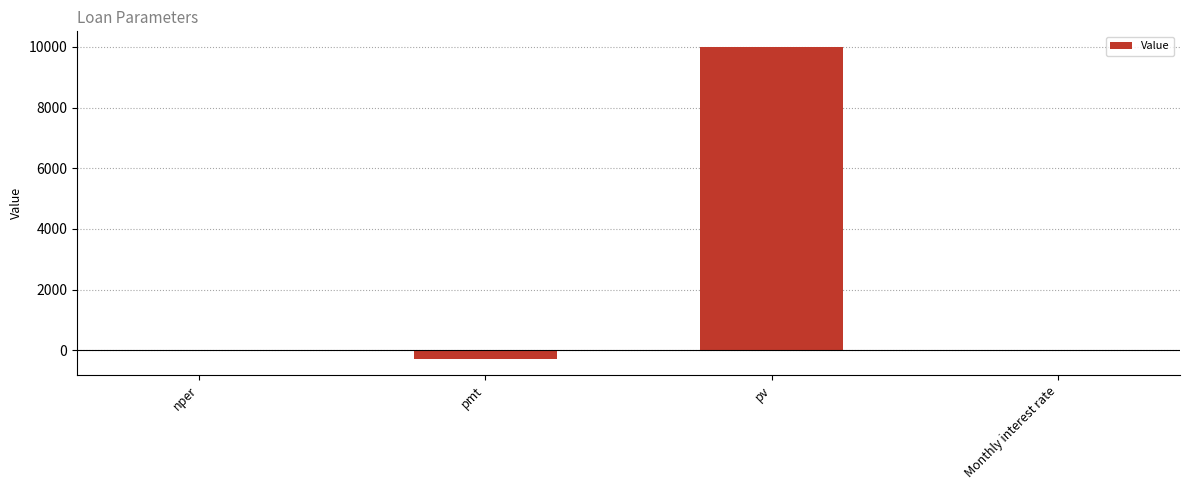

What is the average value?

2425.8